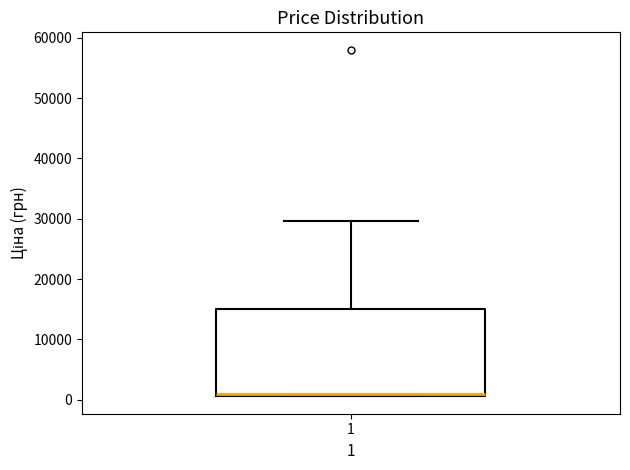

Transcribe this box plot: give where the median line is, the range the box spans, and where the two whiskers end, as read against the y-axis. The values are not printed on the chart, so give them approximately, as read against the axis.

median 1000 (just above the box's lower edge), box 1000 to 15000, whiskers 1000 to 30000